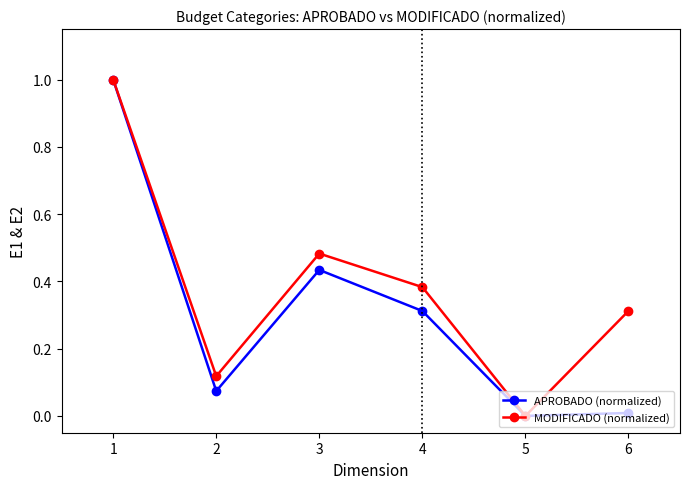

What is the total value across all series at 1?

2.0